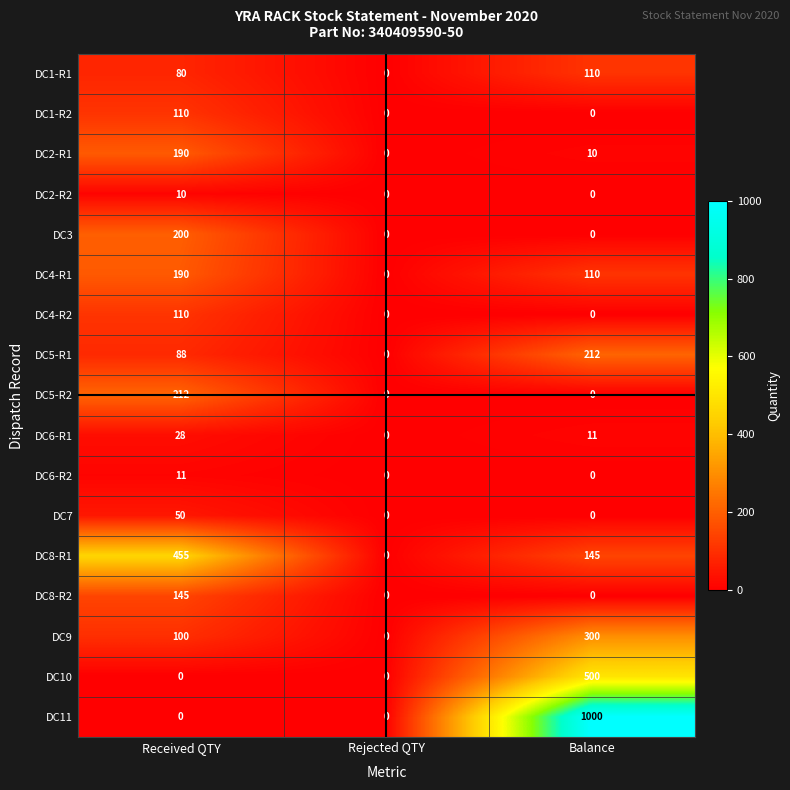

How many categories are shown in the chart?

3